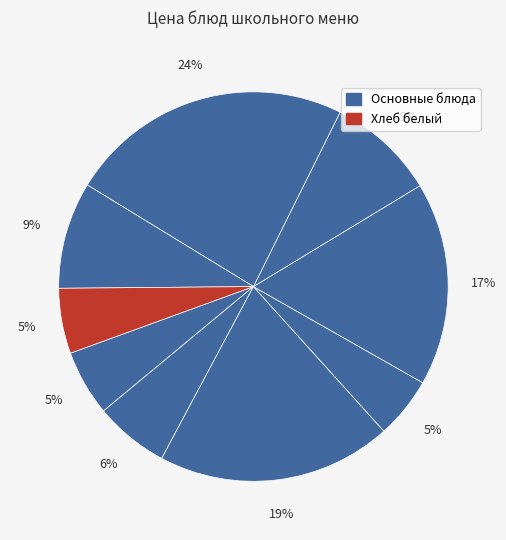

How many segments does this pie chart have?

9